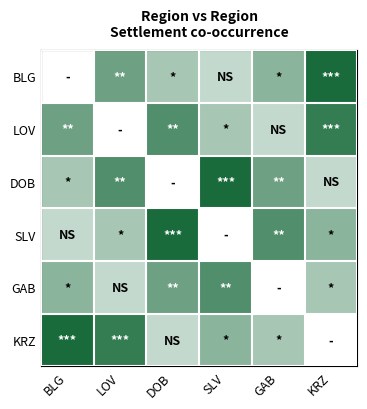

Count the number of categories in the chart.

6